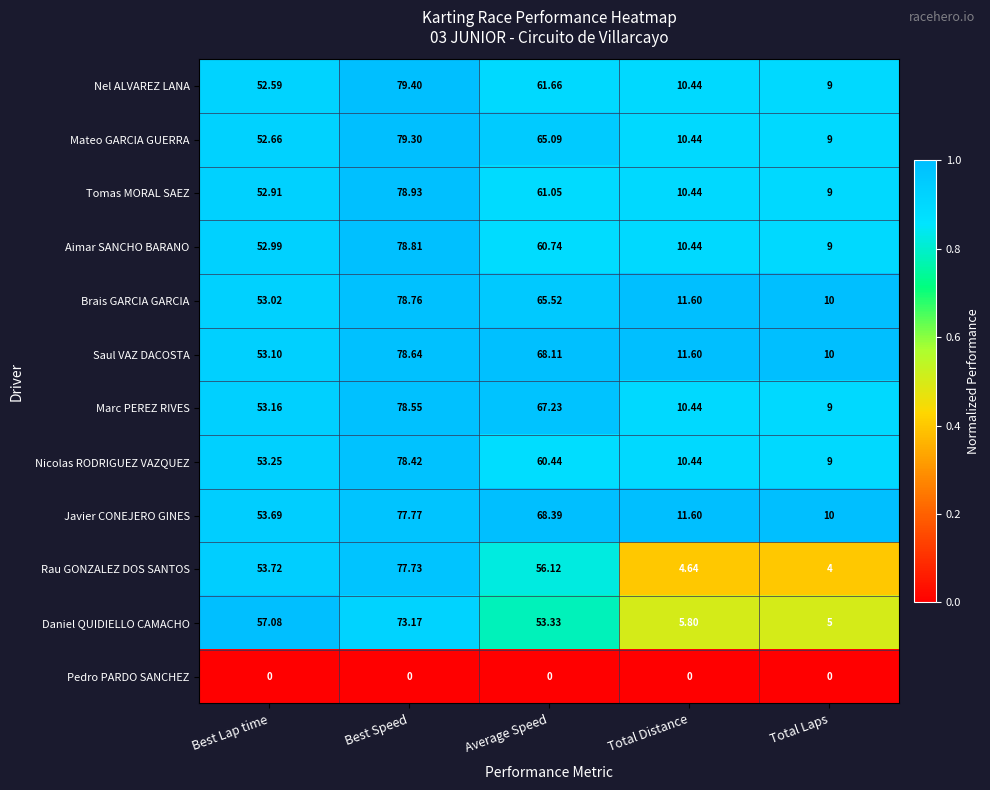

Which series changed the most between Best Lap time and Total Laps?

Daniel QUIDIELLO CAMACHO